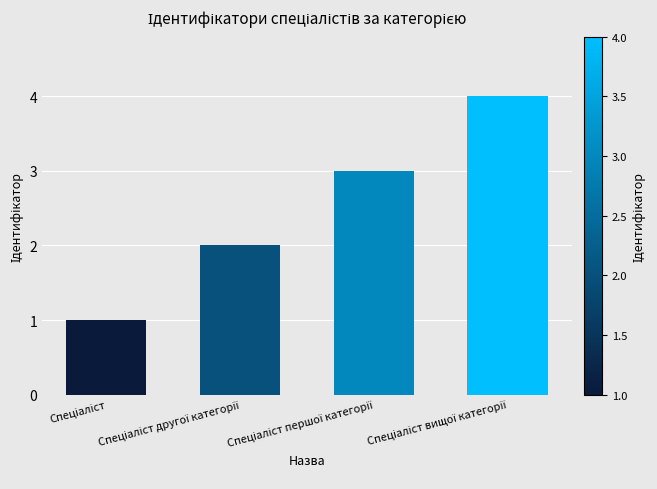

What is the sum of all values?

10